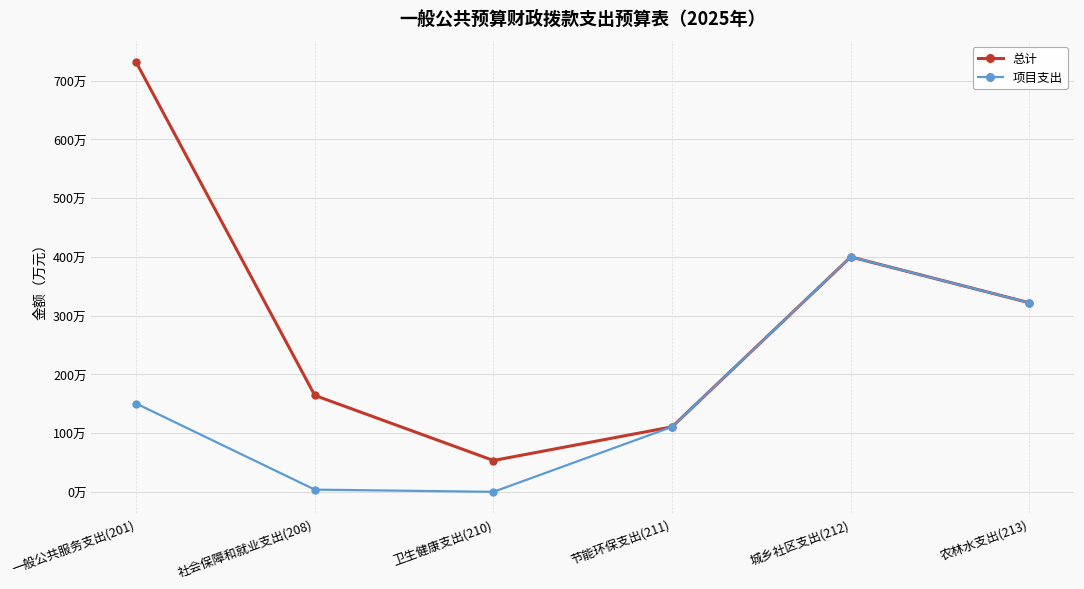

Reading left to right, list all the values displayed in this chart.

总计: 731.7	164.2	53.4	110.7	400.0	321.9
项目支出: 150.4	3.8	0.0	110.7	400.0	321.9